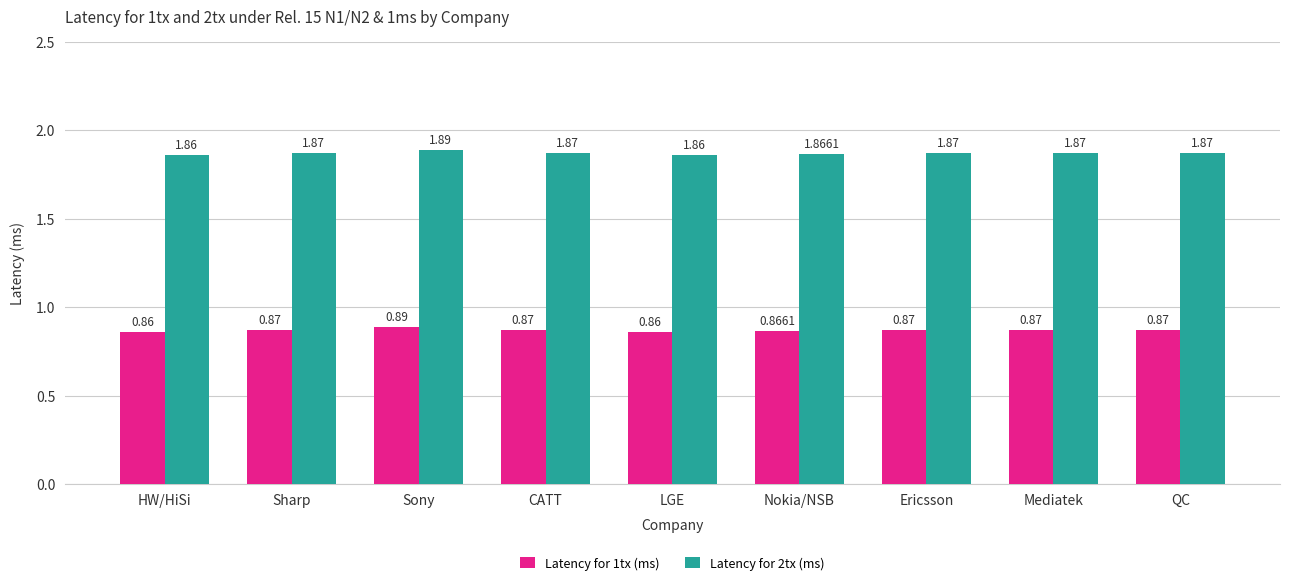

What is the label of the 5th bar from the left?

LGE